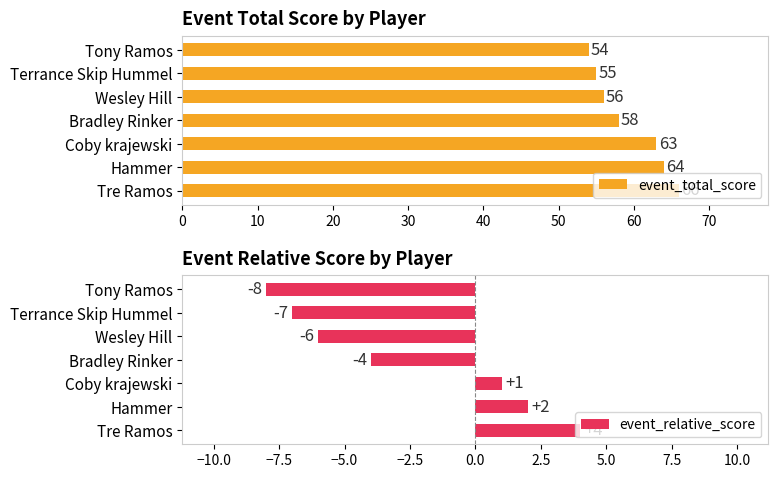

How many values in the event_total_score series are below 58?

3